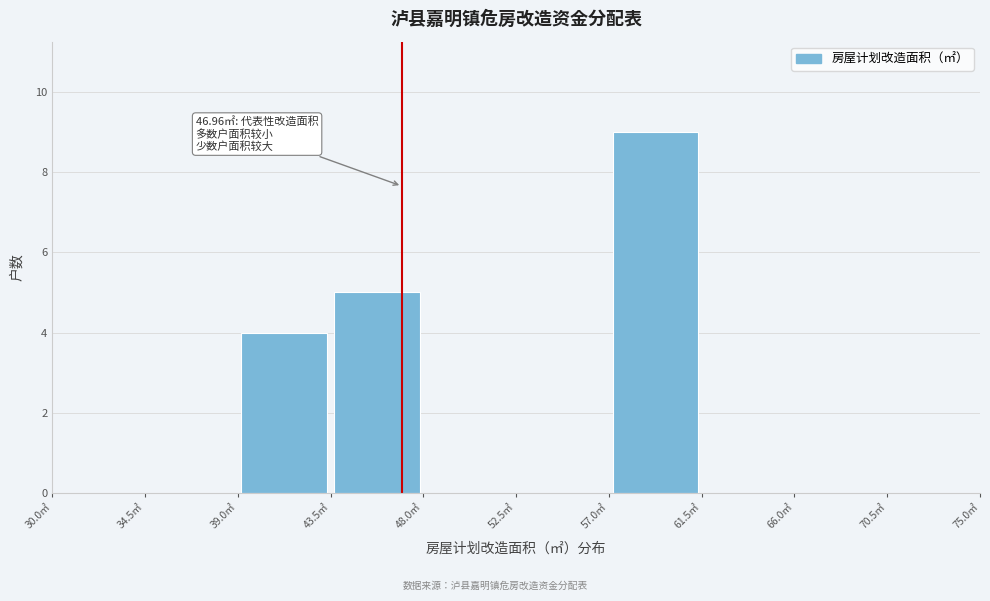

Which range on the x-axis has the tallest bar?

57.0 to 61.5